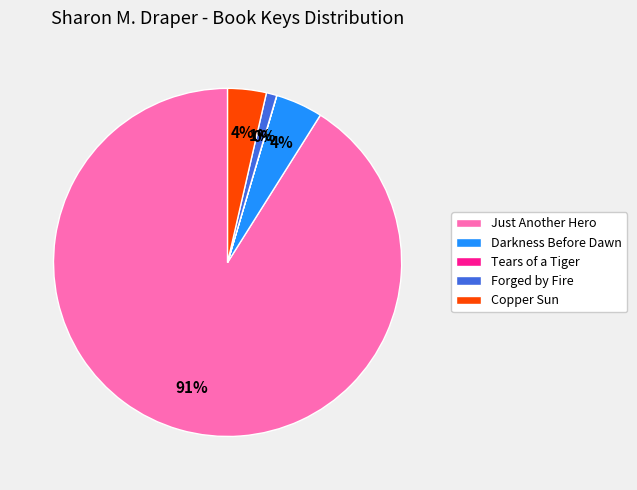

What is the largest slice in the pie chart?

Just Another Hero